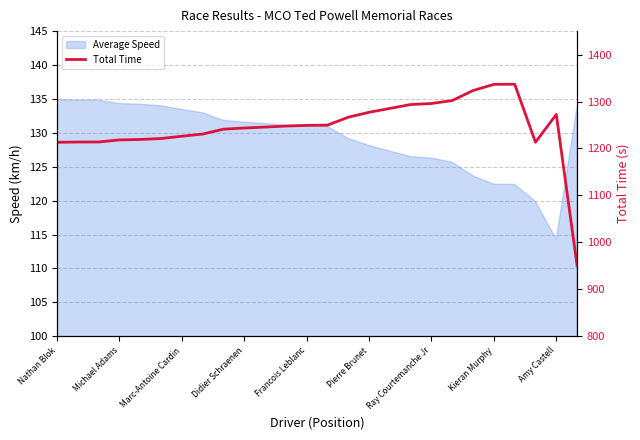

Is it true that the value at Didier Schraenen is 1817.5?

False